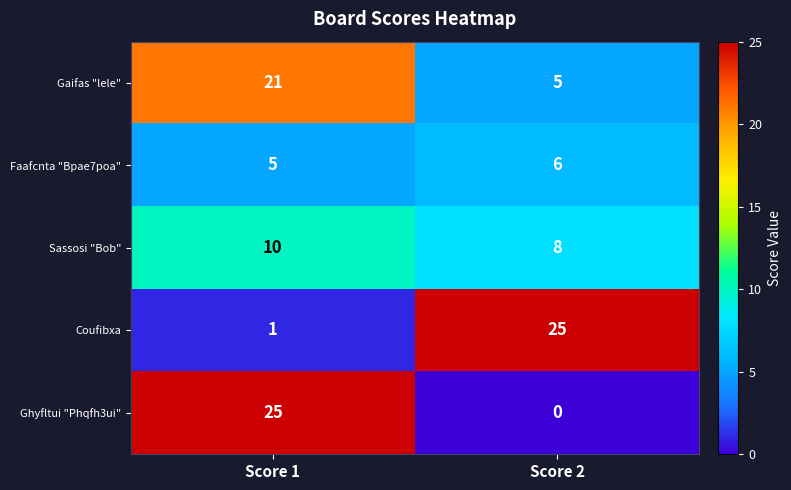

What is the maximum value for Gaifas "lele"?

21